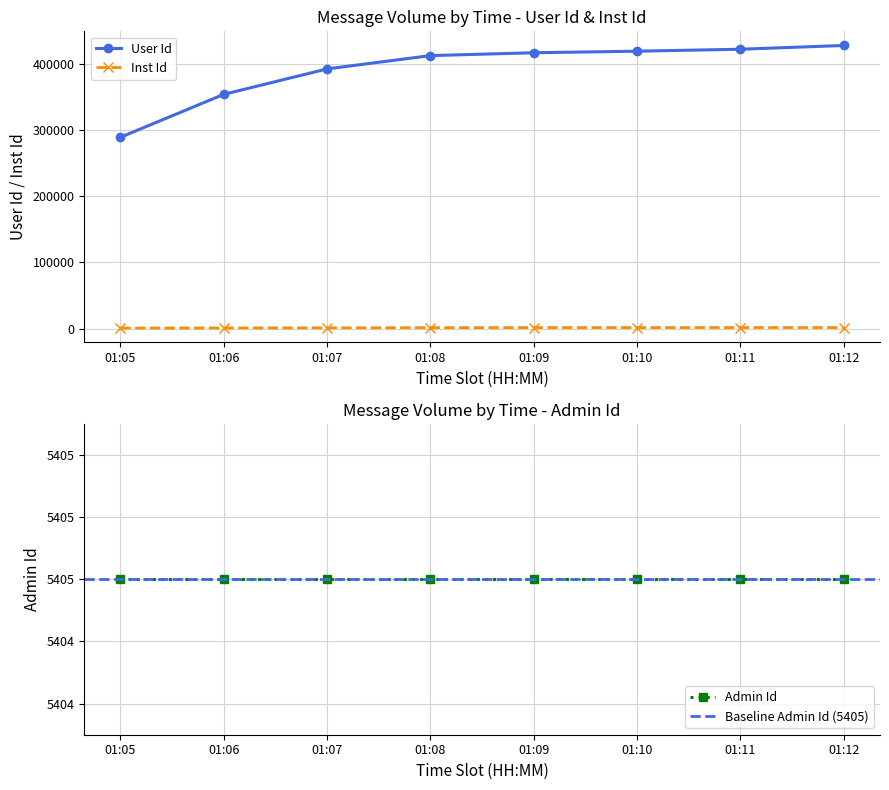

The value of User Id at 01:07 is 392880. True or false?

True